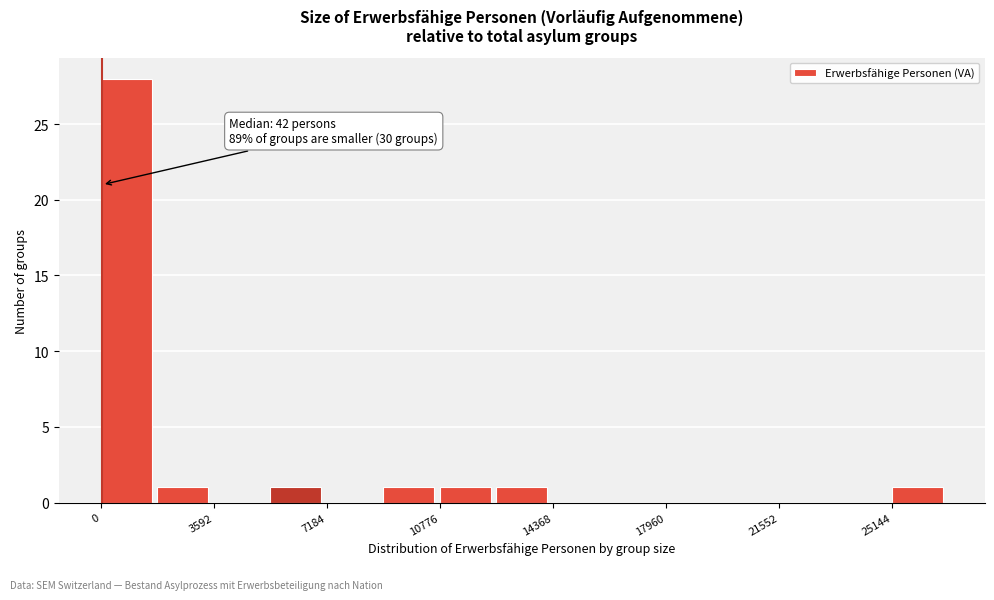

Around what value on the x-axis is the tallest bar? Give the approximate position of its centre, as read against the axis.

1000